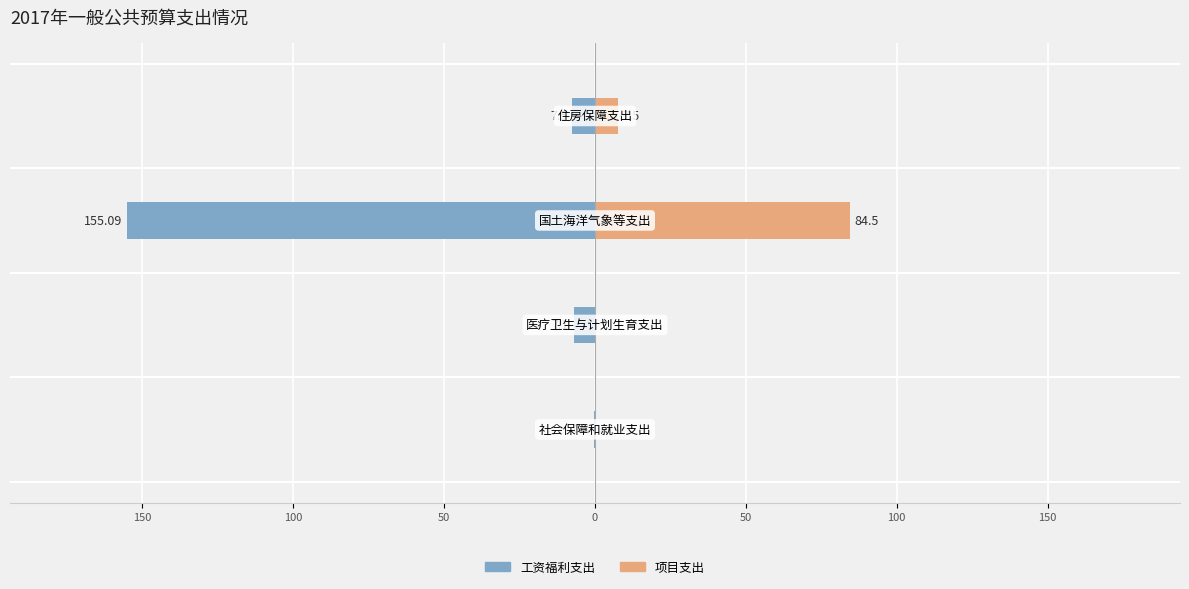

How many bars are there in total?

8